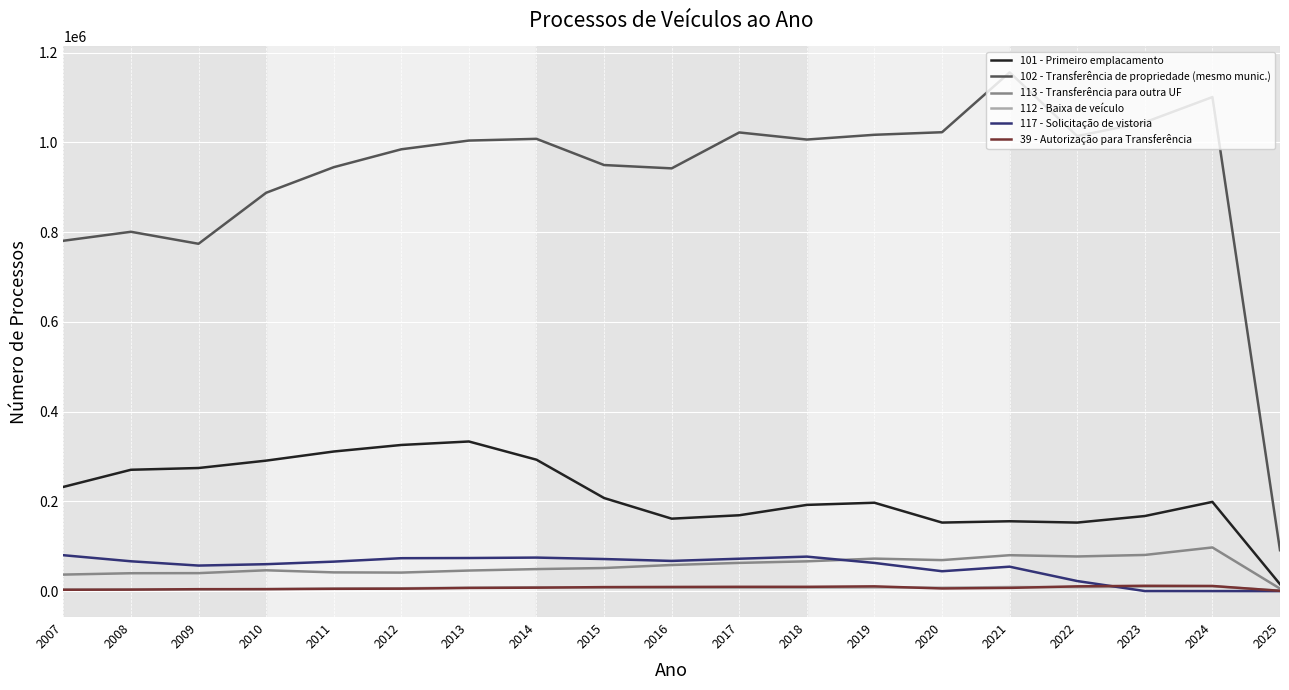

At which label does 101 - Primeiro emplacamento reach its minimum?

2025